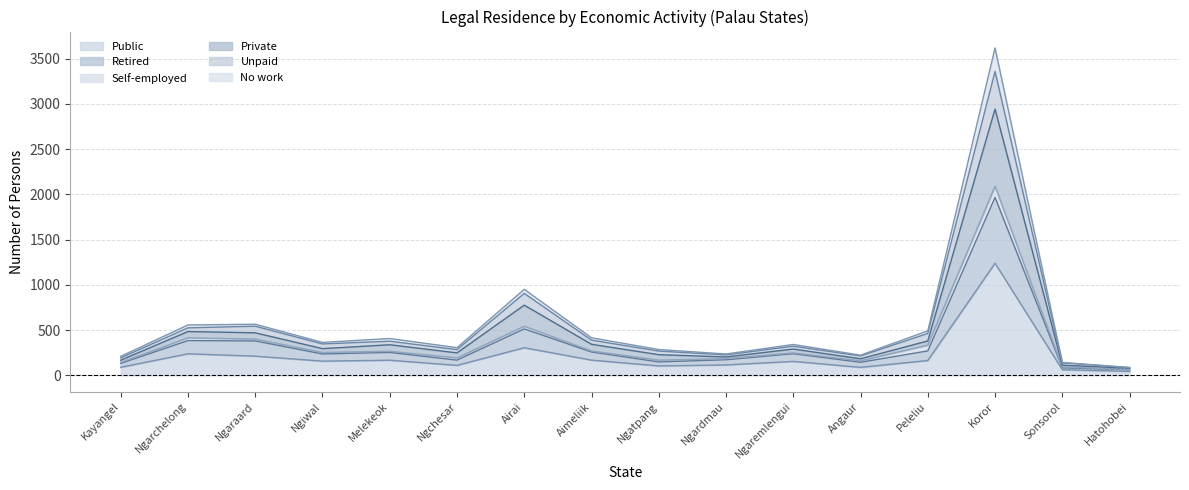

True or false: Unpaid and Public intersect in this chart.

False